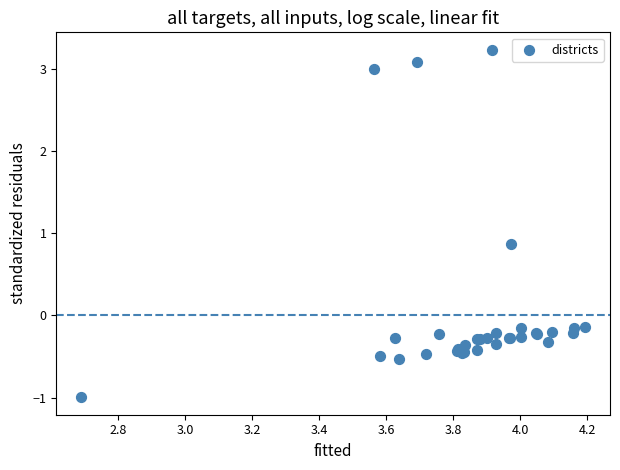

What Y value in the scatter plot is closest to 1?

0.9